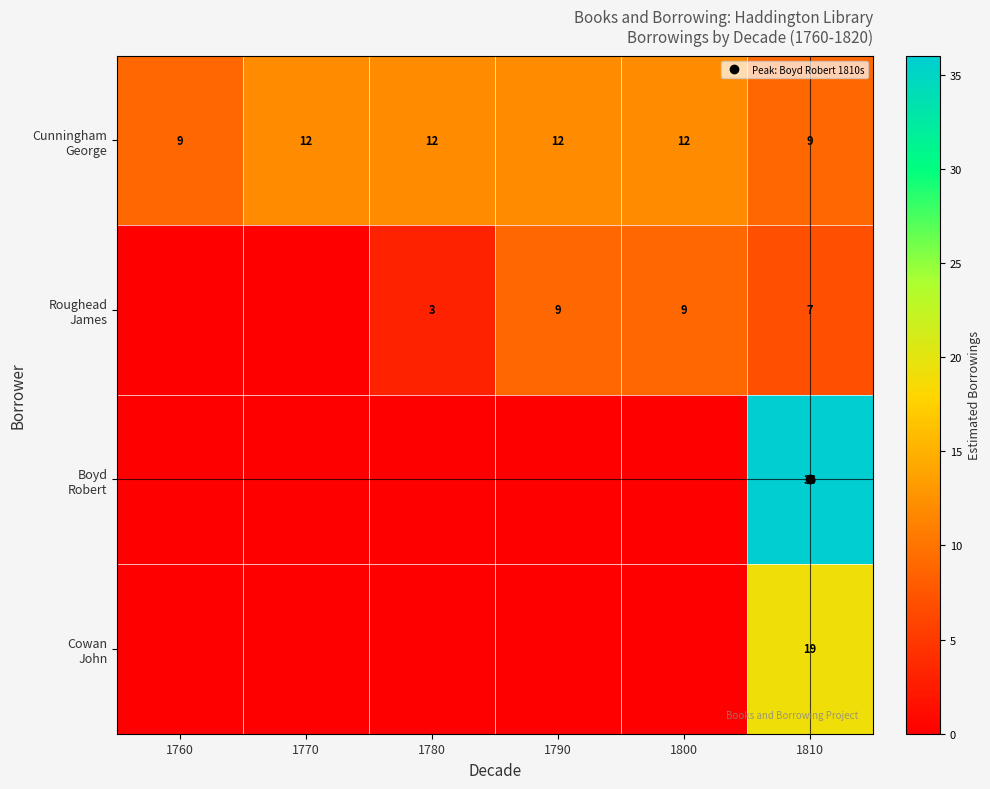

How many data points does each series have?

6